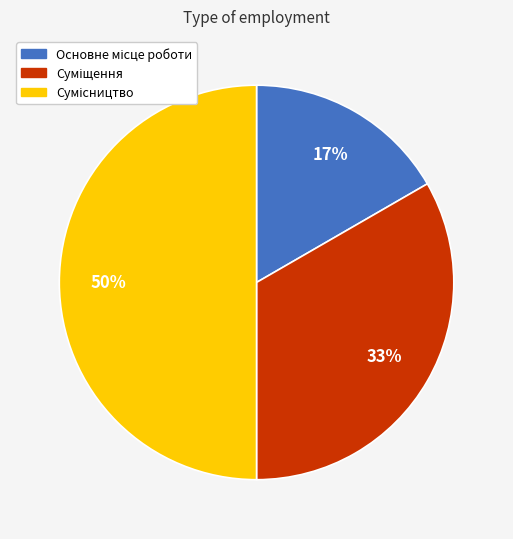

To the nearest percent, what is the average slice percentage?

33%